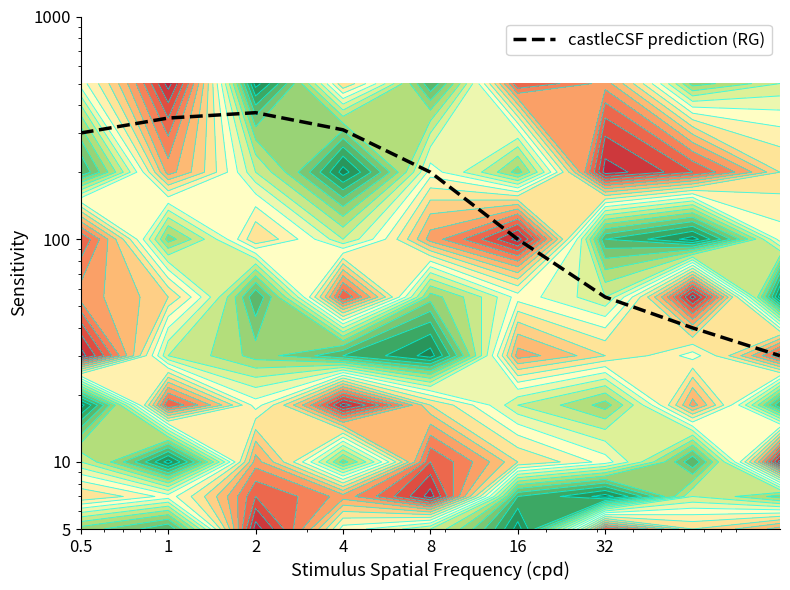

What is the approximate value at 0.5, to the nearest 50?

300